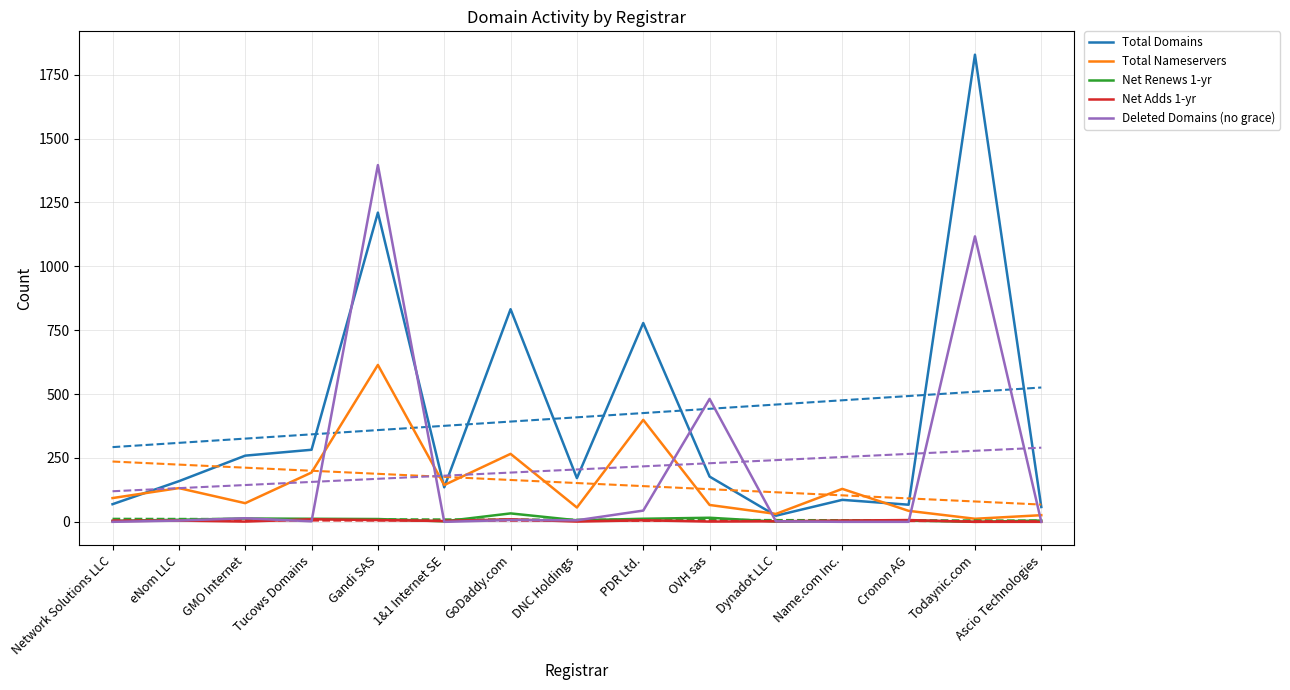

True or false: Net Renews 1-yr and Total Nameservers cross at least once.

False